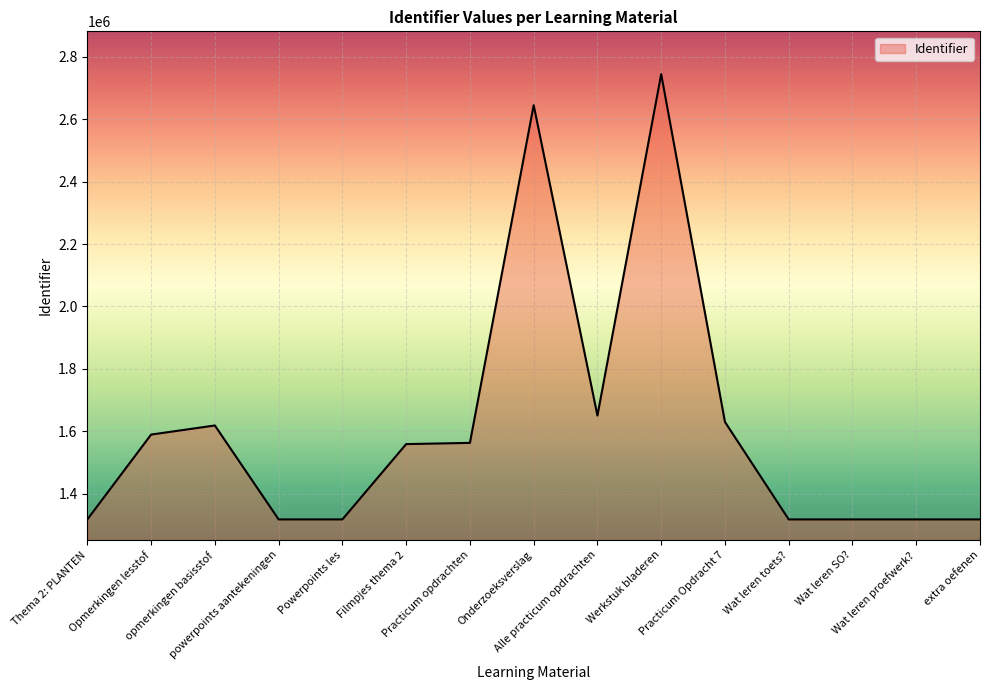

What is the change in value from Powerpoints les to Wat leren SO??

-9